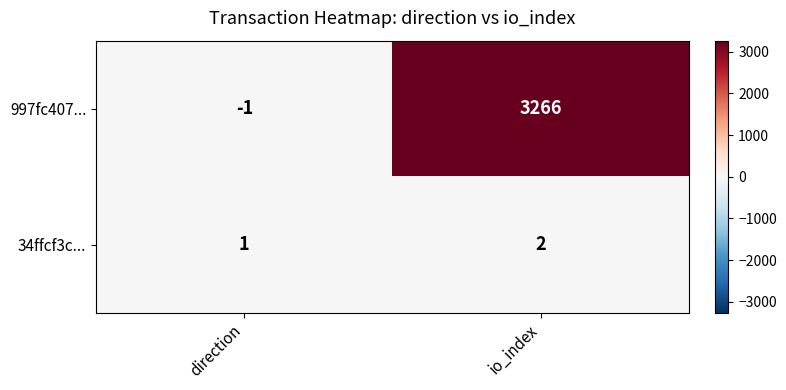

Is it true that 34ffcf3c... equals 2 at io_index?

True